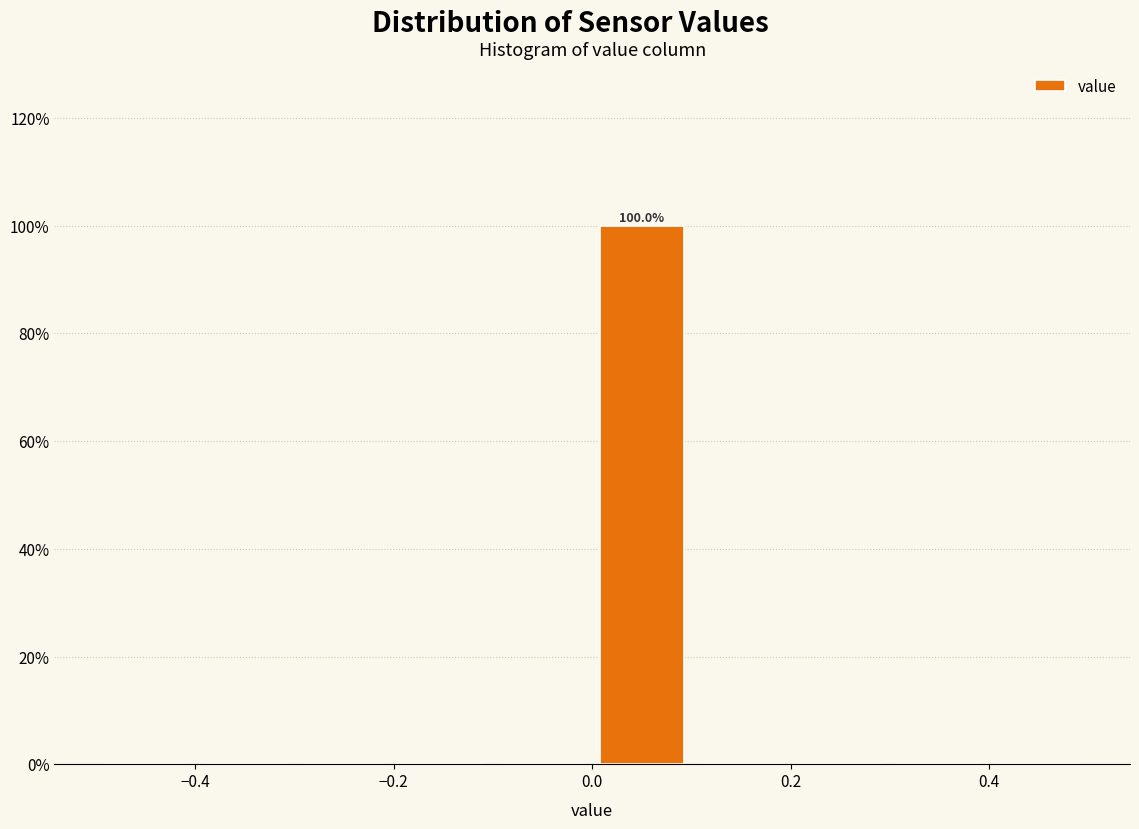

Over which range of the x-axis is the bar tallest?

0.0 to 0.1